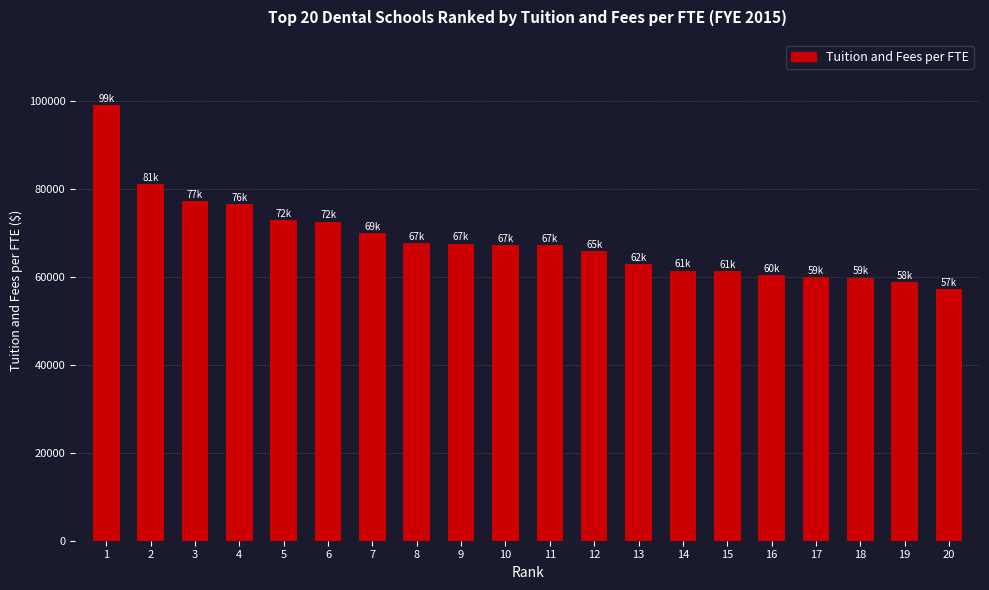

What is the maximum value shown in the chart?

99036